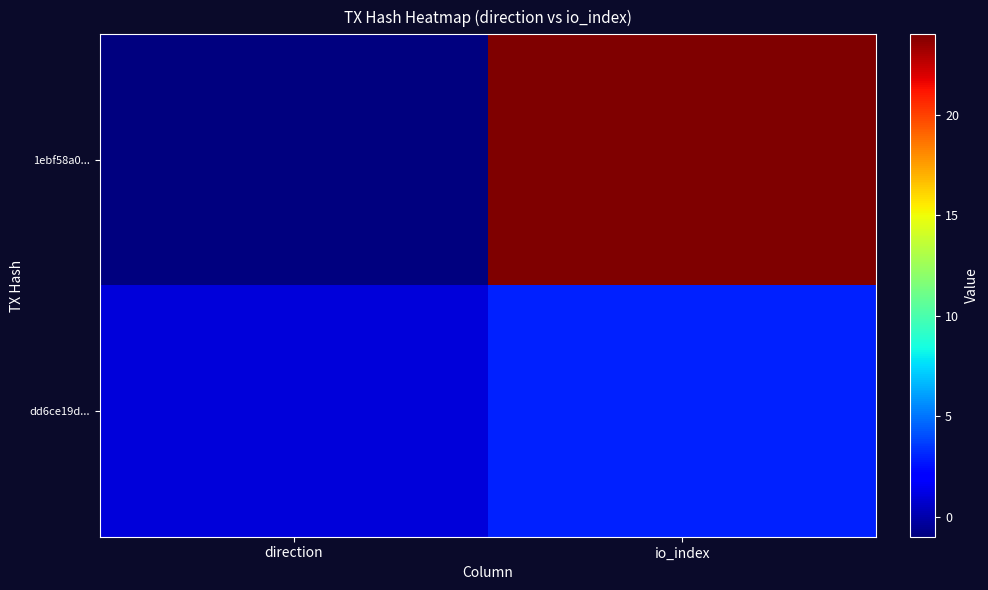

Which category has the lowest value across all series?

direction